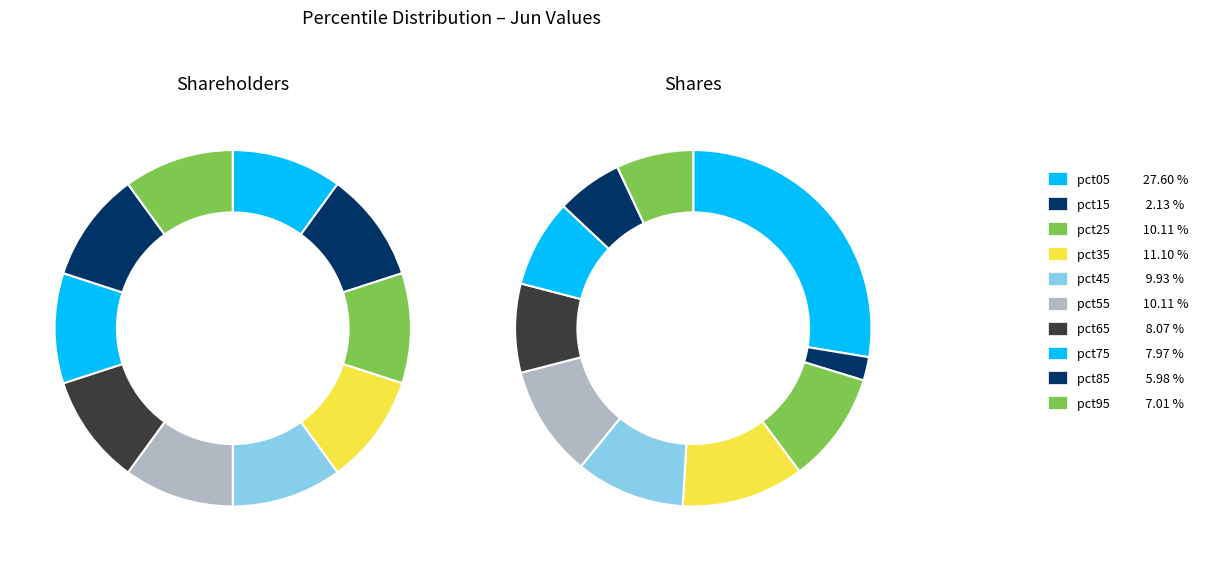

To the nearest percent, what portion does 6 represent?

8%